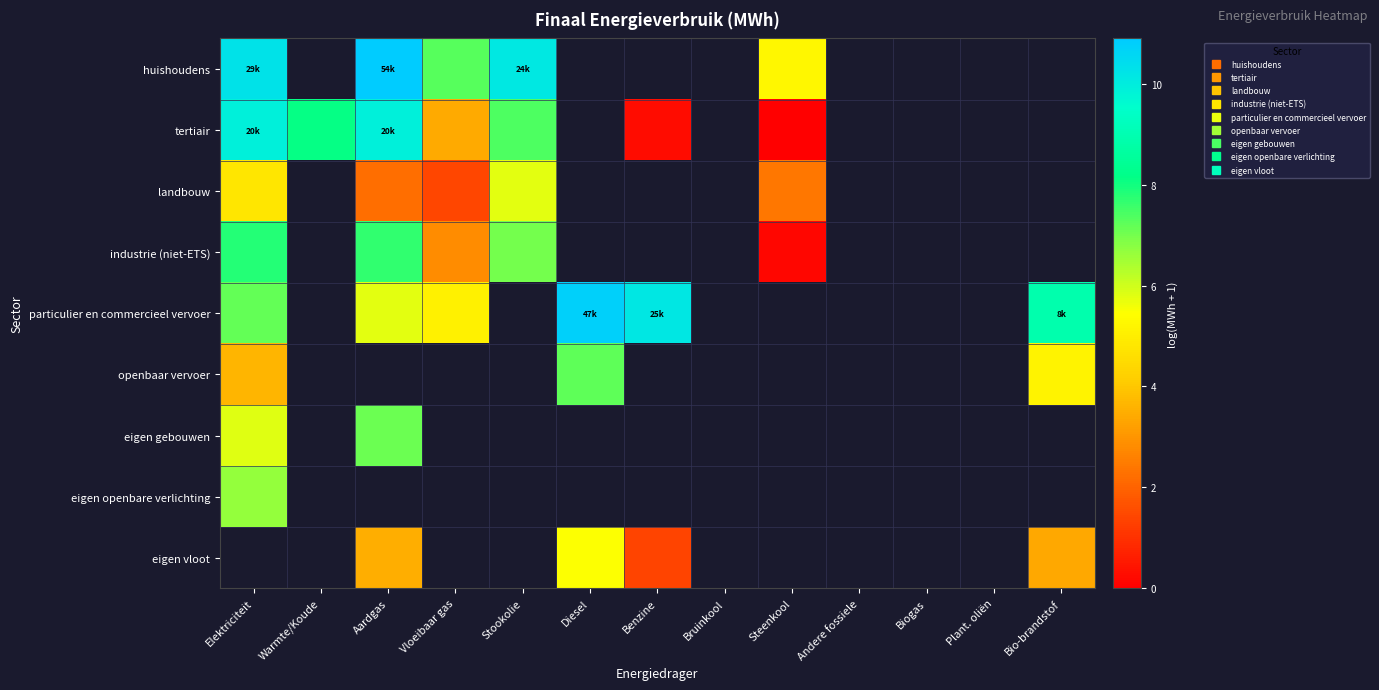

Is the value of openbaar vervoer at Vloeibaar gas greater than the value of particulier en commercieel vervoer at Steenkool?

No